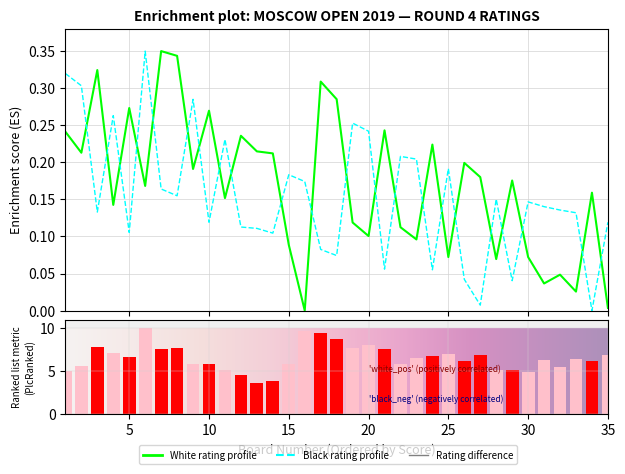

What is the difference between the second highest and minimum values in the Player_Black series?

0.3